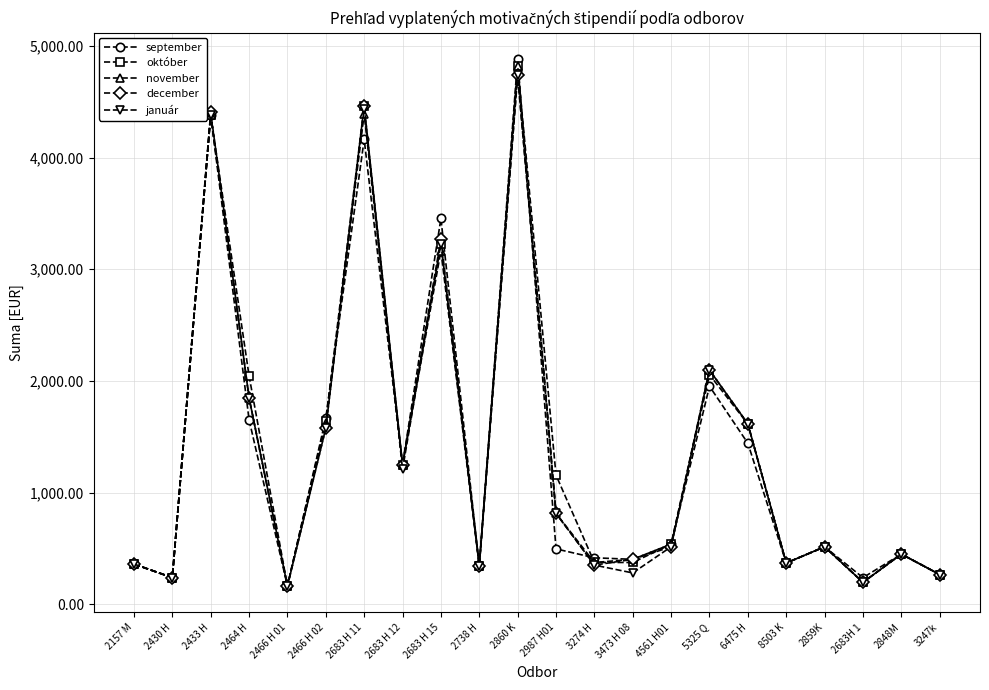

In november, how many points are lower than both neighbors (excluding endpoints)?

7